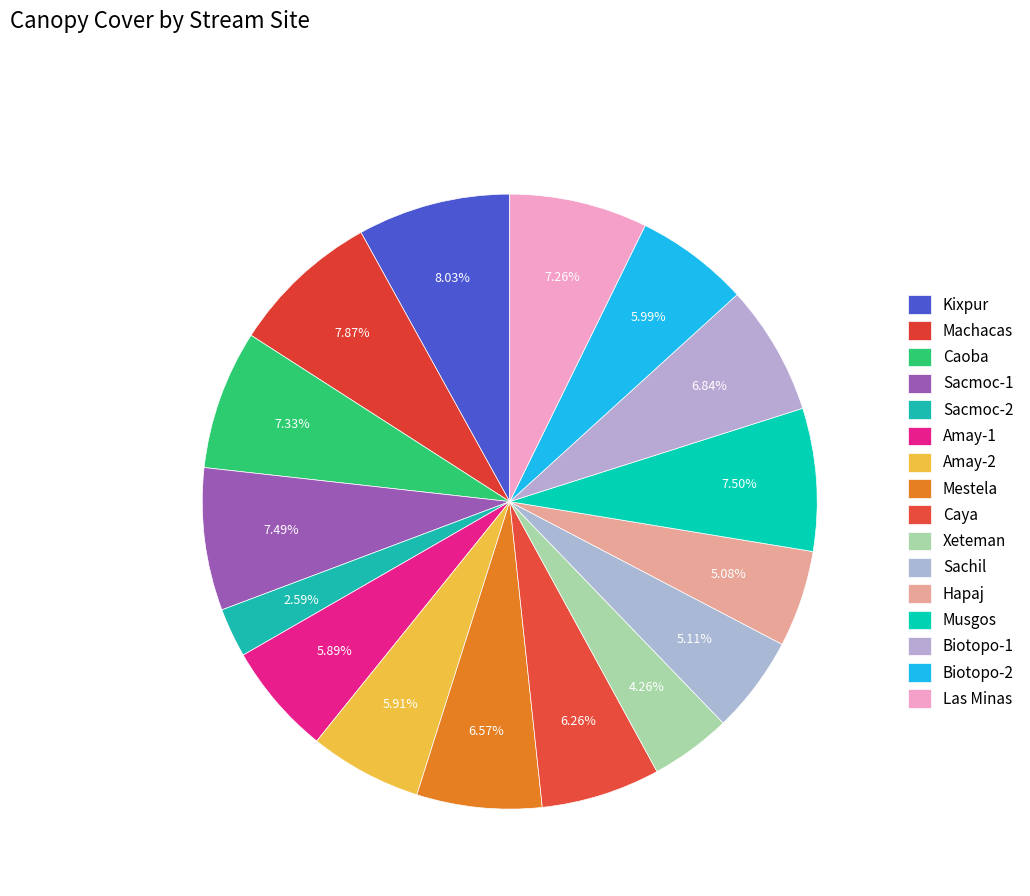

Does Caya account for over 50% of the chart?

No